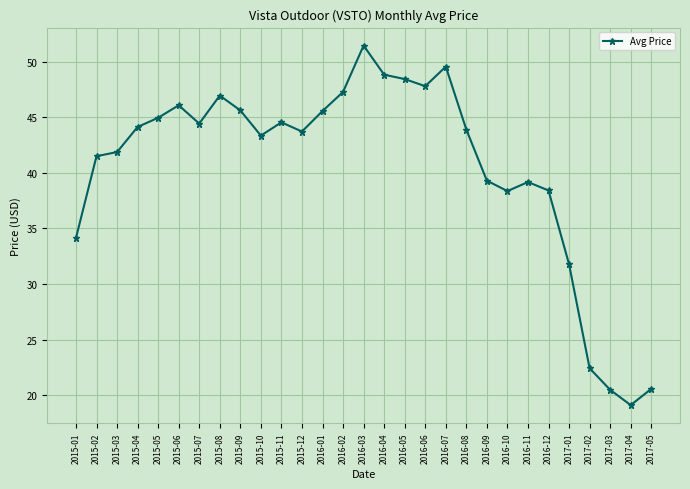

What is the change in value from 2015-12 to 2016-01?

+1.8